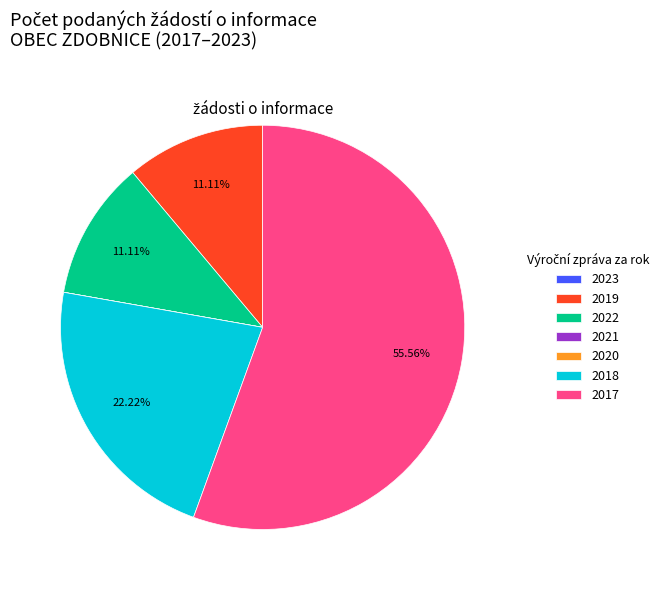

Which category accounts for the majority?

2017